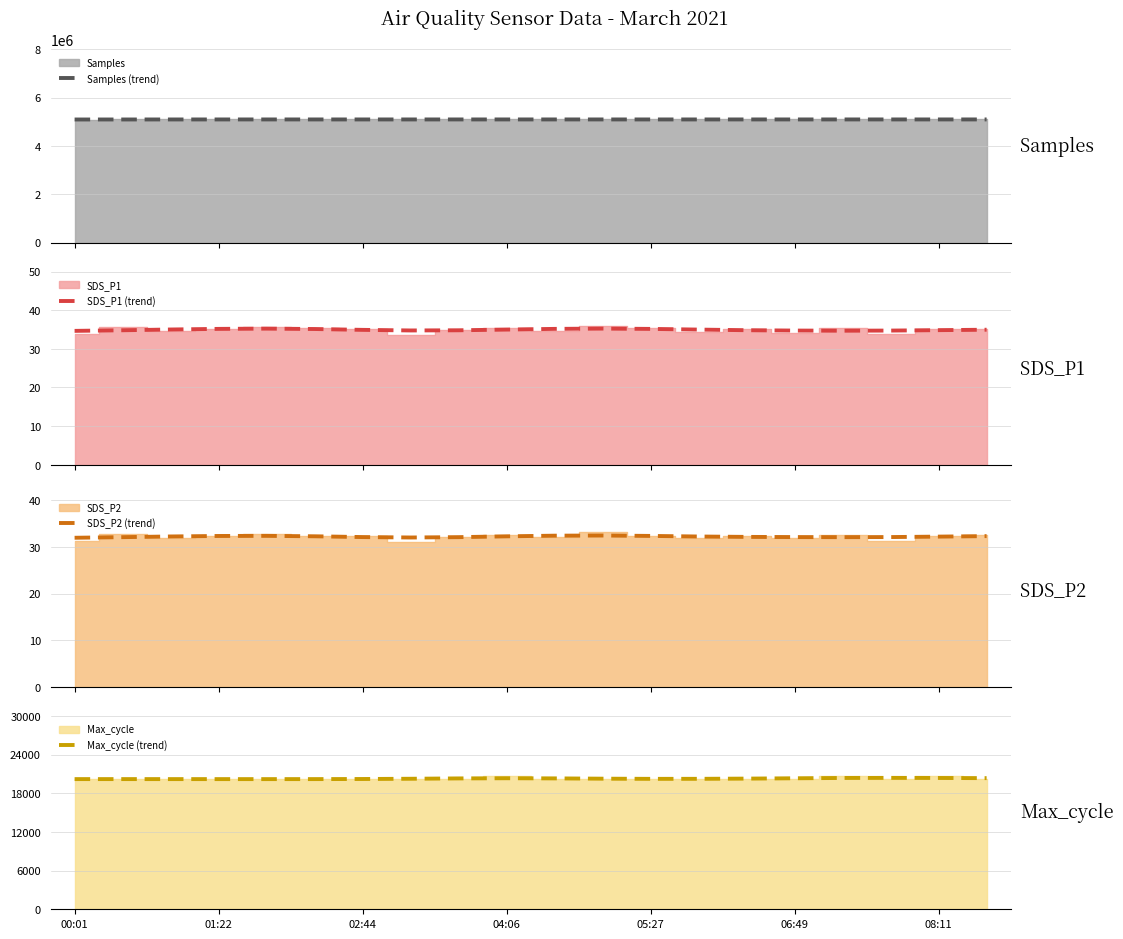

What is the highest value of the Samples (trend) series?

5095674.1